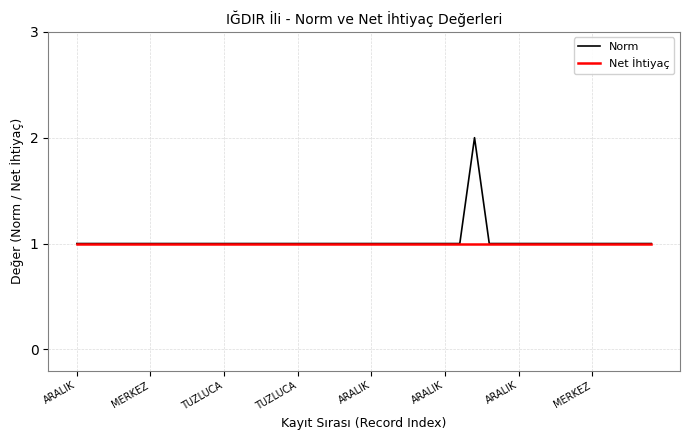

Which series has the widest spread of values?

Norm